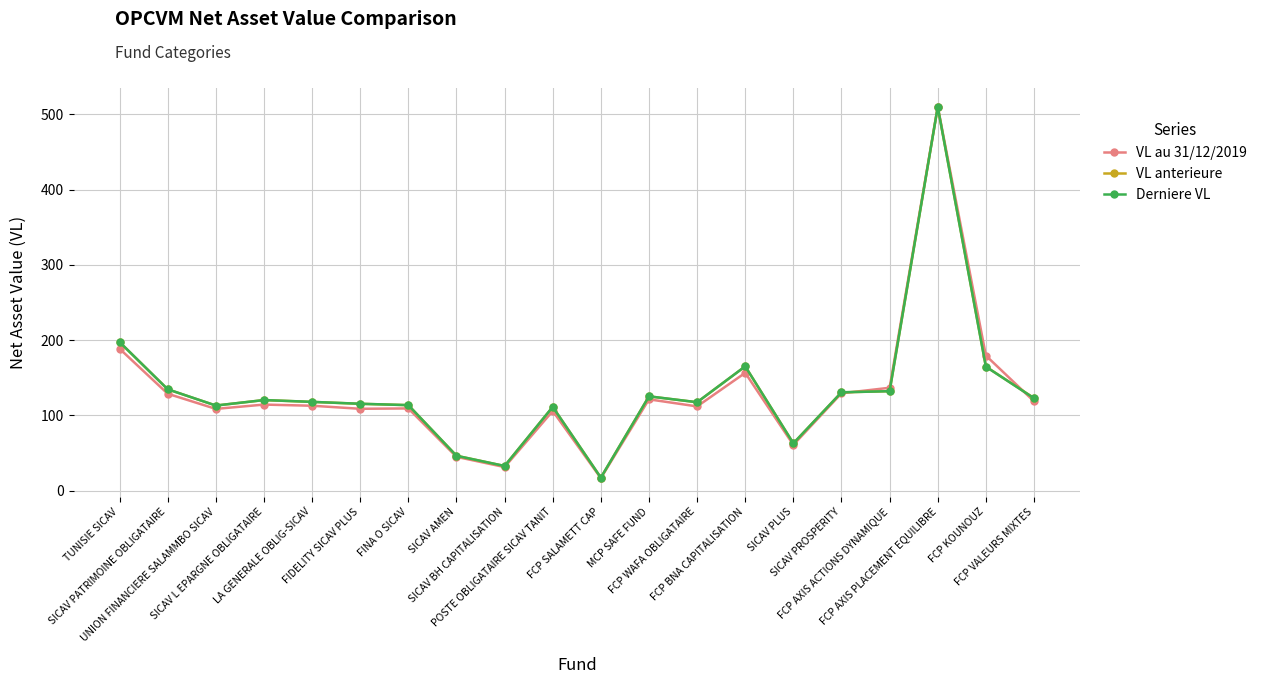

What are all the series names shown in the legend?

VL au 31/12/2019, VL anterieure, Derniere VL